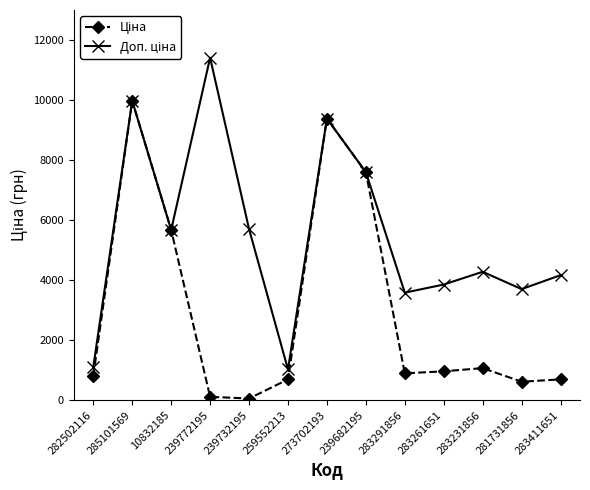

Count the number of data series in this chart.

2